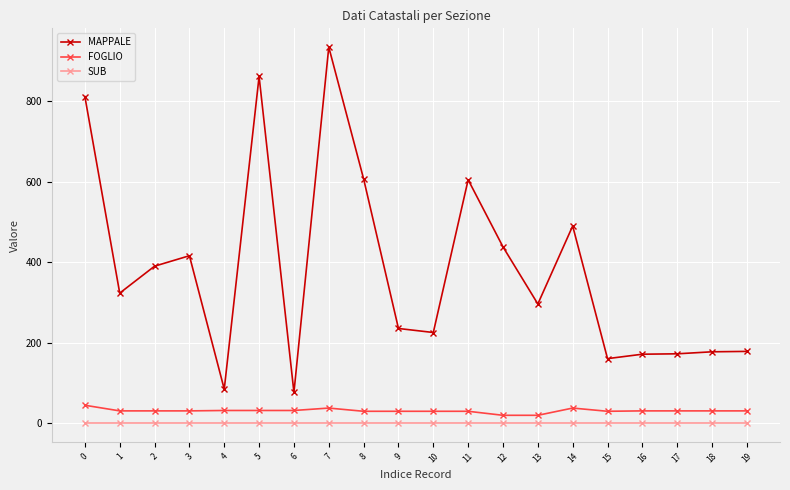

Which series changed the most between 11 and 17?

MAPPALE